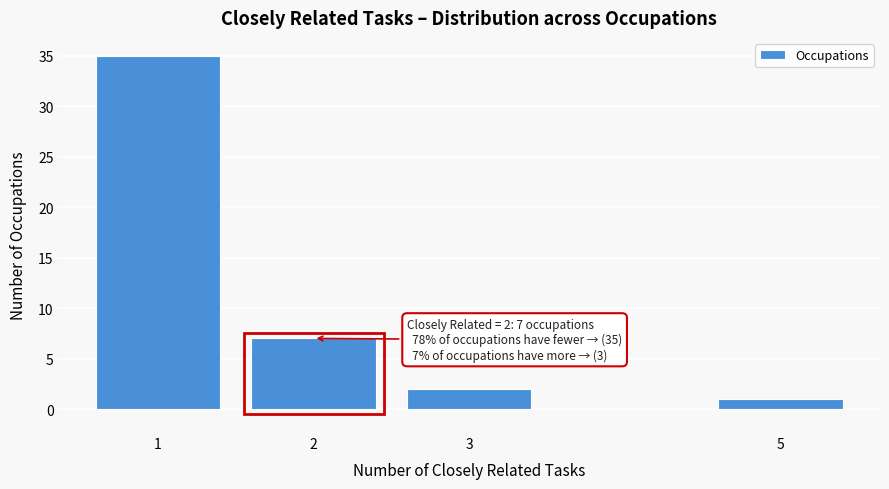

Reading left to right, transcribe all the data shown in this chart.

35	7	2	1